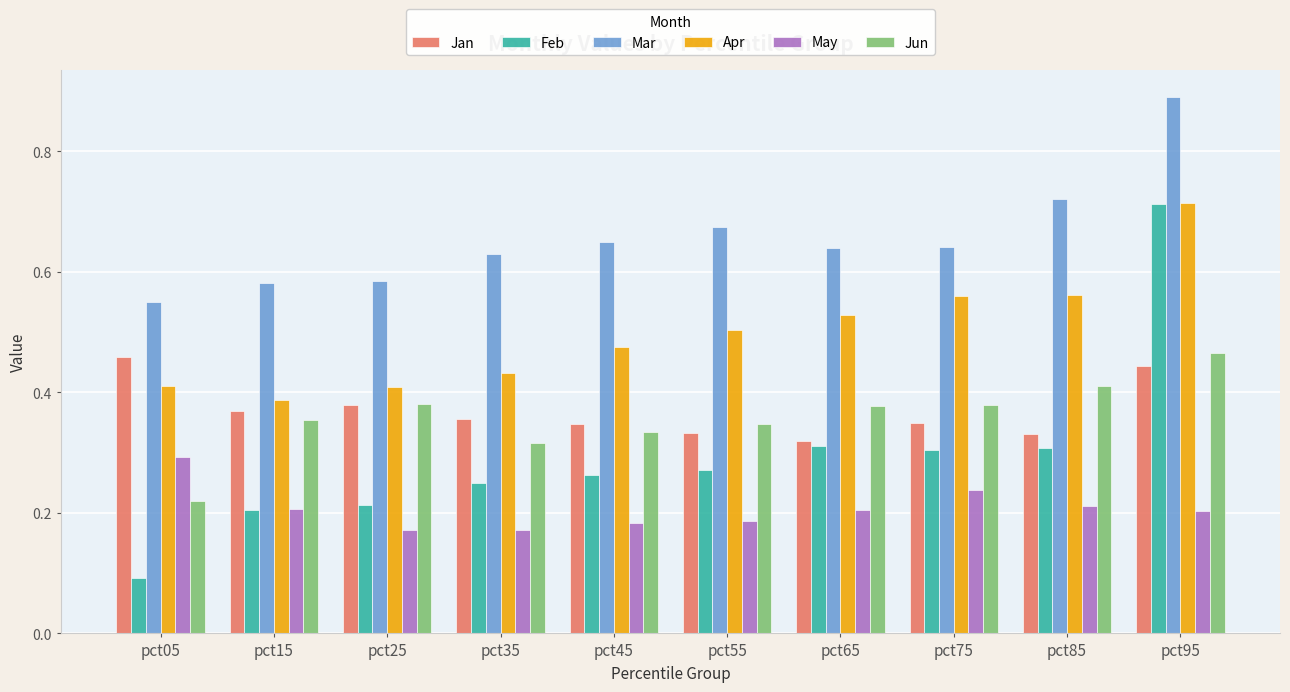

What is the difference between the maximum and minimum values in the May series?

0.1